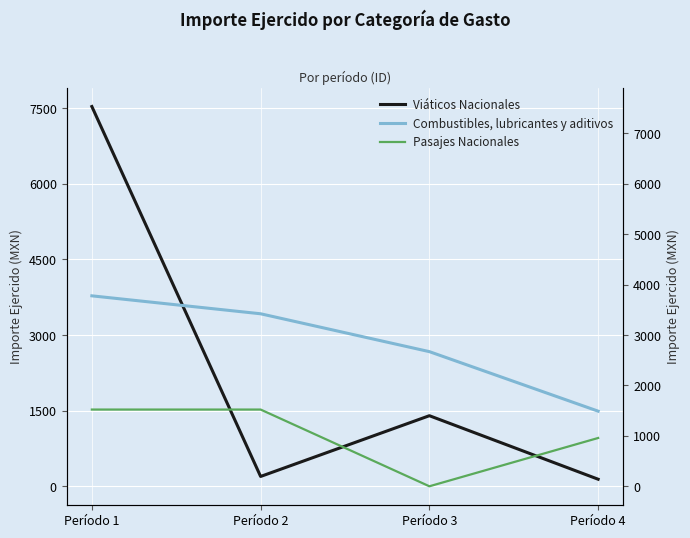

At which label is Combustibles, lubricantes y aditivos closest to 2633?

Período 3